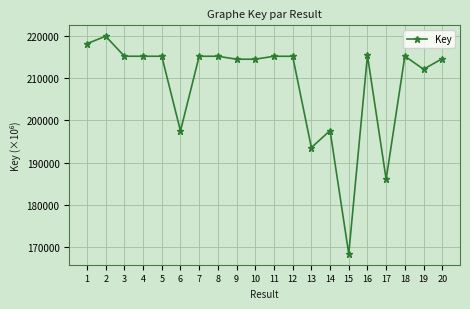

Does the chart have visible grid lines?

Yes